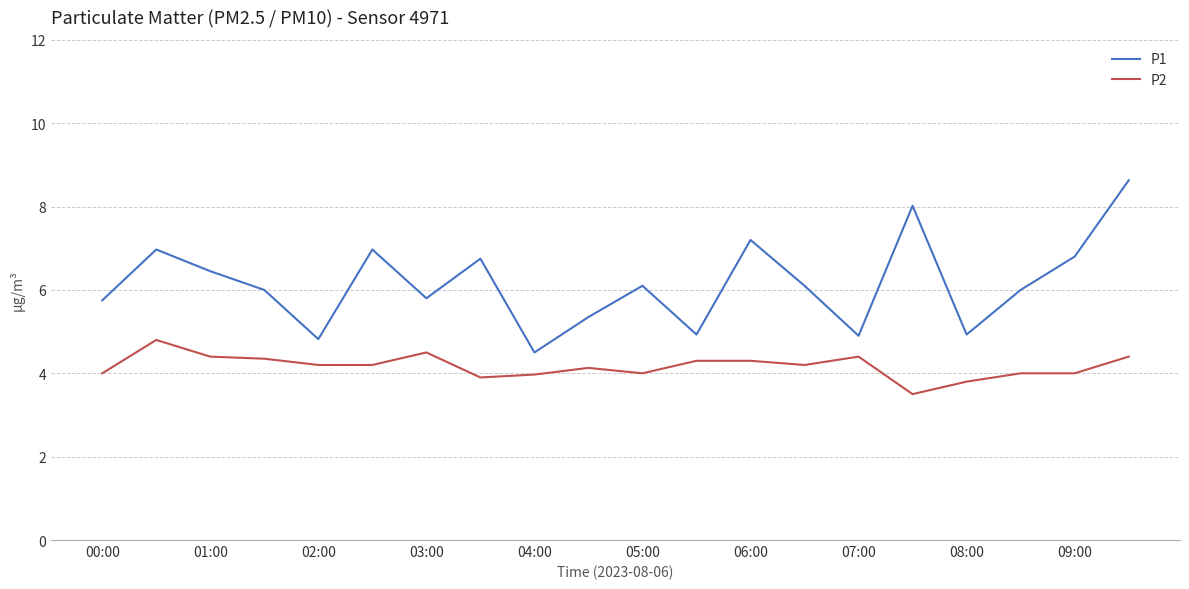

Which series has the largest total across all categories?

P1